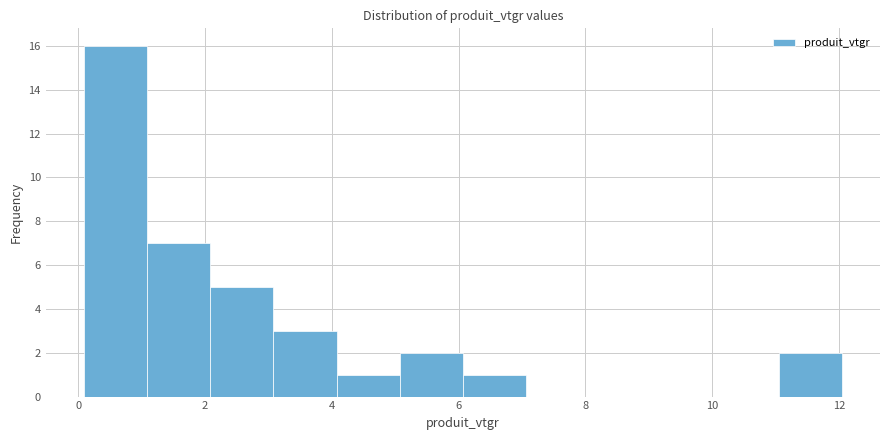

Reading left to right, list every bar in this chart as the range it spans on the x-axis followed by its height. Neither the bar edges nor the heights are printed on the chart, so give them approximately, as read against the axes.

0 to 1: 16
1 to 2: 7
2 to 3: 5
3 to 4: 3
4 to 5: 1
5 to 6: 2
6 to 7: 1
7 to 8: 0
8 to 9: 0
9 to 10: 0
10 to 11: 0
11 to 12: 2